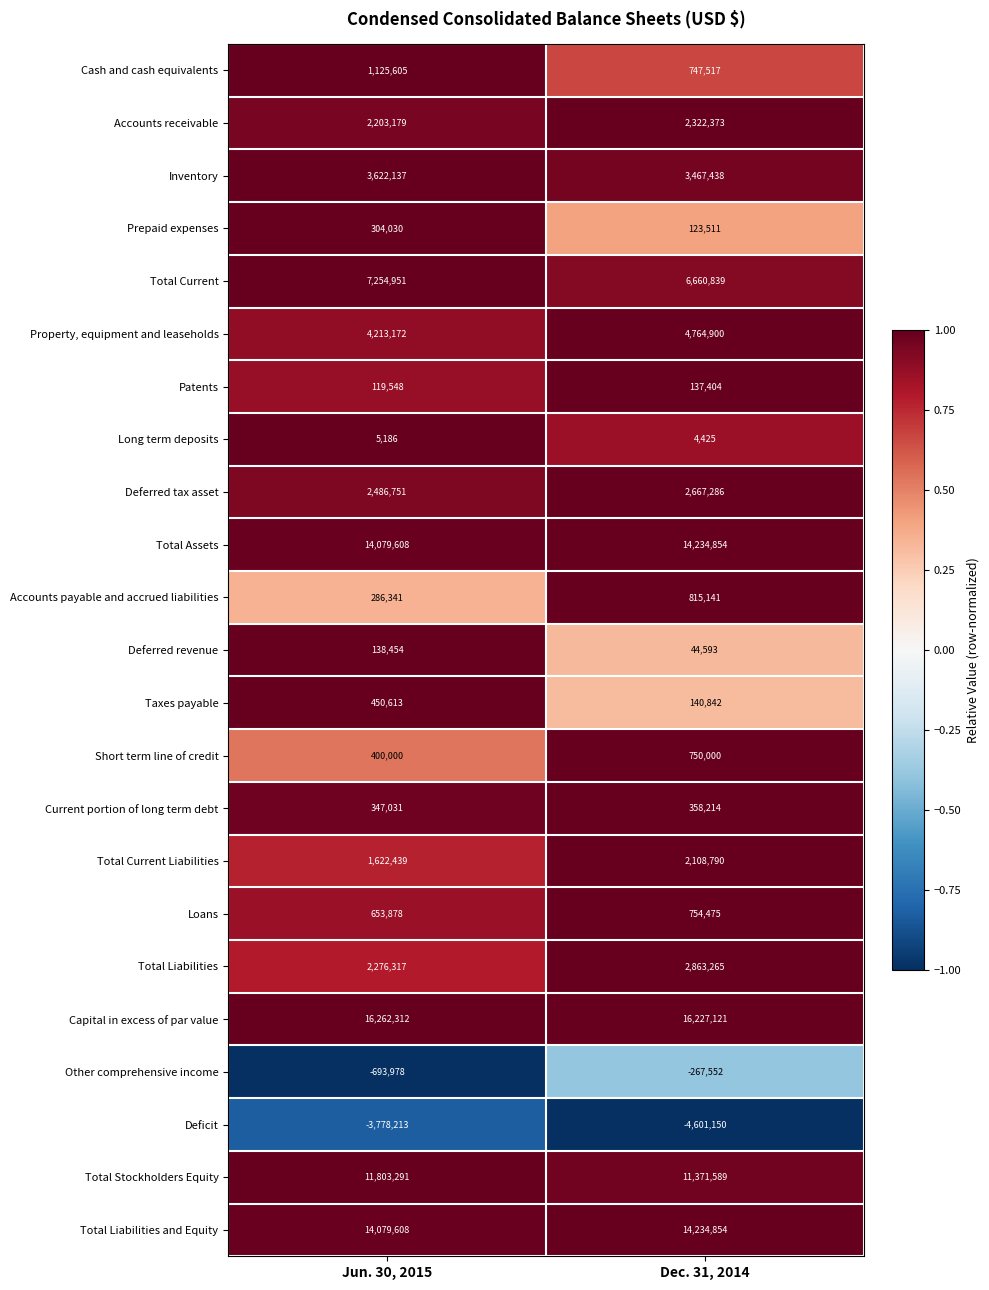

What is the sum of the Capital in excess of par value values at Jun. 30, 2015 and Dec. 31, 2014?

32489433